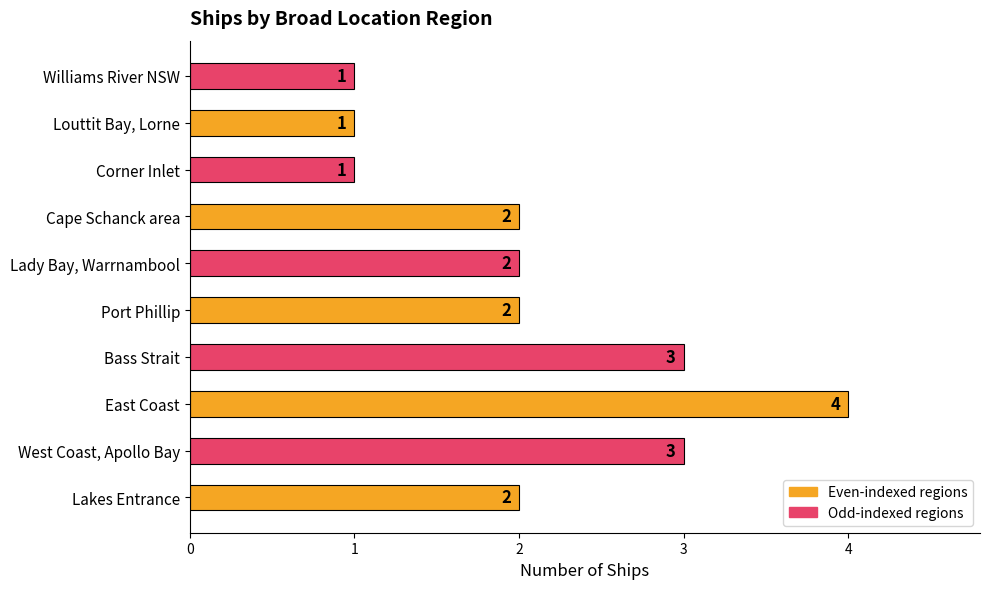

Is it true that the value at Lady Bay, Warrnambool is 3?

False